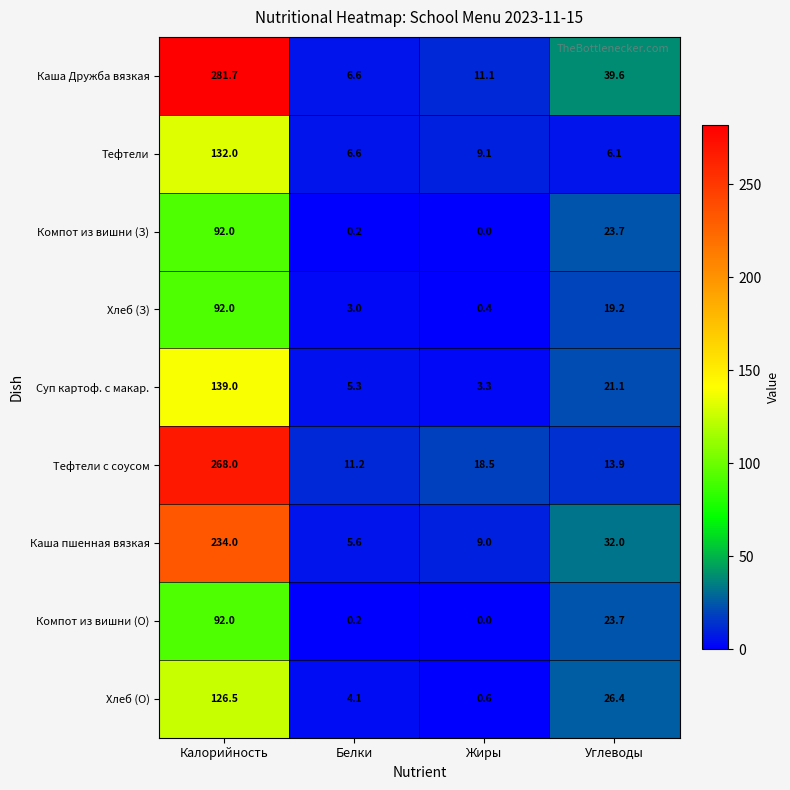

What is the approximate value of Суп картоф. с макар. at Калорийность?

139.0